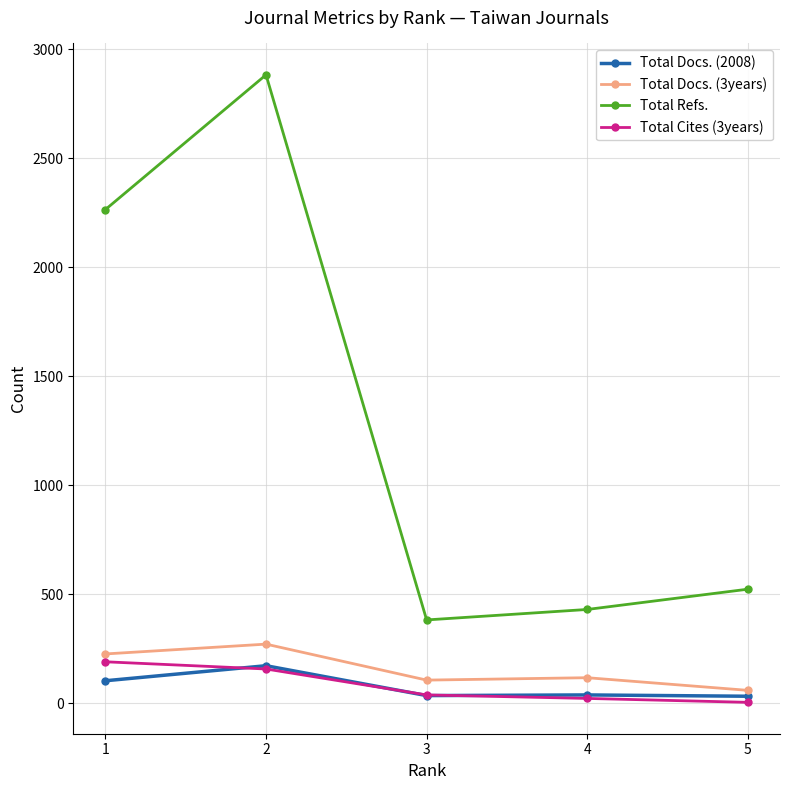

Does the chart have visible grid lines?

Yes